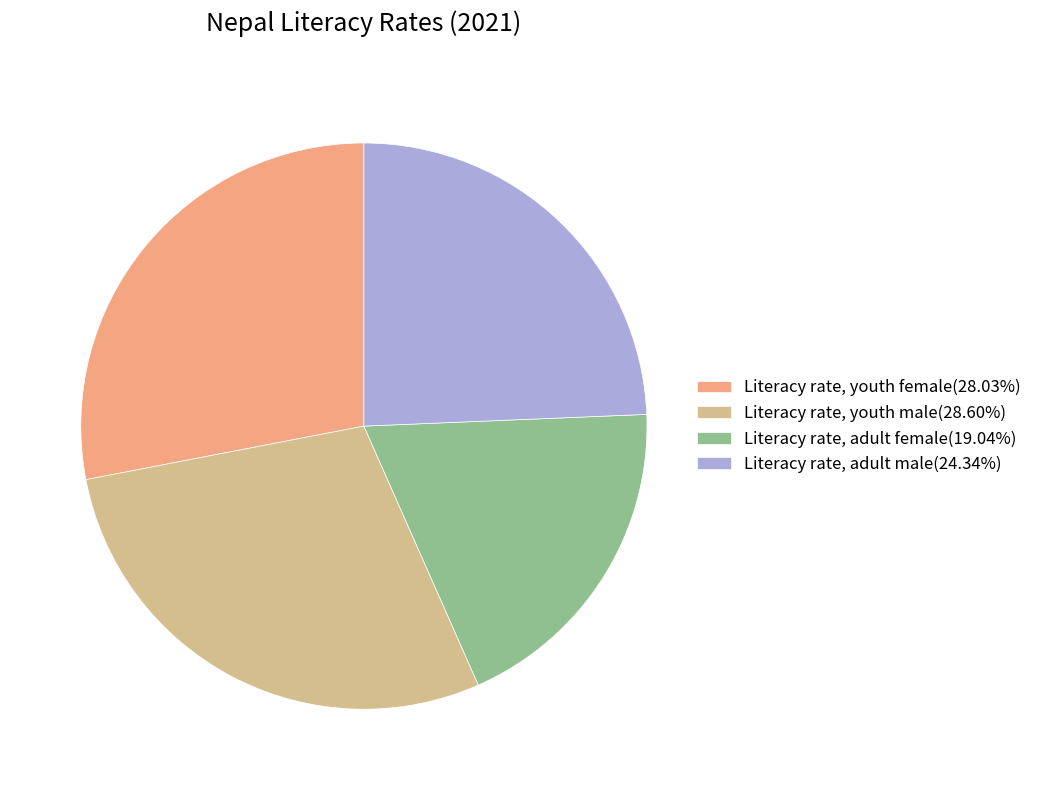

Do Literacy rate, youth male and Literacy rate, adult female together represent more than half of the pie?

No